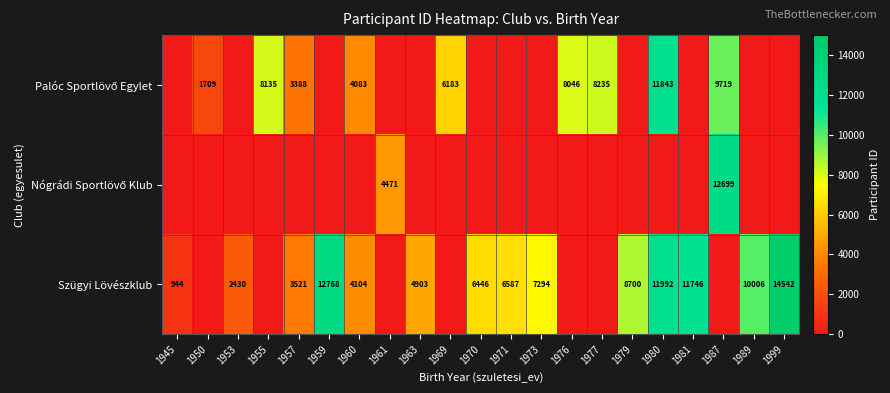

At which category is the sum across all series the highest?

1980